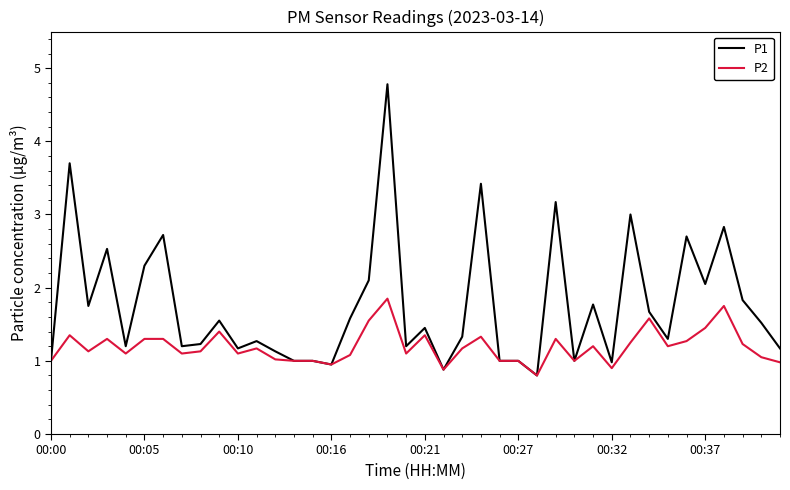

What is the smallest value displayed?

0.8